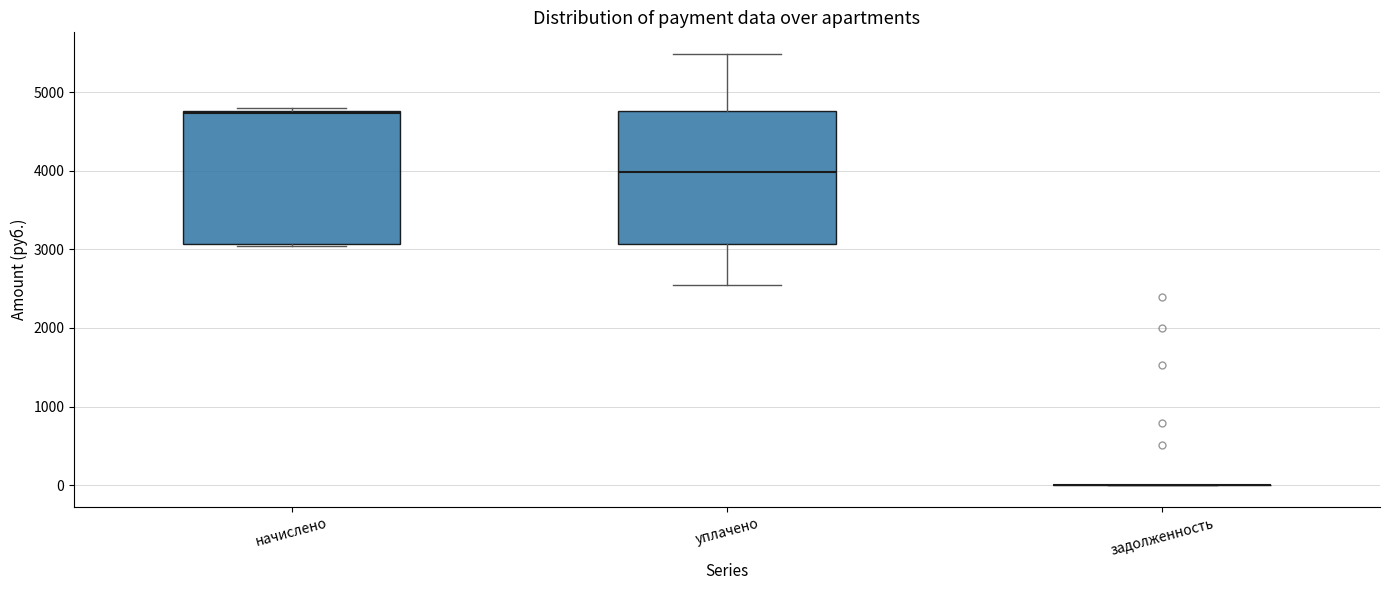

Reading left to right, read every box against the y-axis: the position of its median line, the range the box covers, and the ends of its whiskers. The values are not printed on the chart, so give them approximately, as read against the axis.

начислено: median 4700 (drawn on the box's upper edge), box 3100 to 4800, whiskers 3000 to 4800 (just above the box's upper edge)
уплачено: median 4000, box 3100 to 4800, whiskers 2600 to 5500
задолженность: box collapsed to a line at 0, whiskers 0 to 0